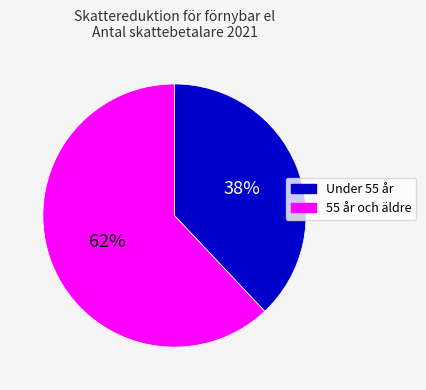

To the nearest percent, what is the average slice percentage?

50%